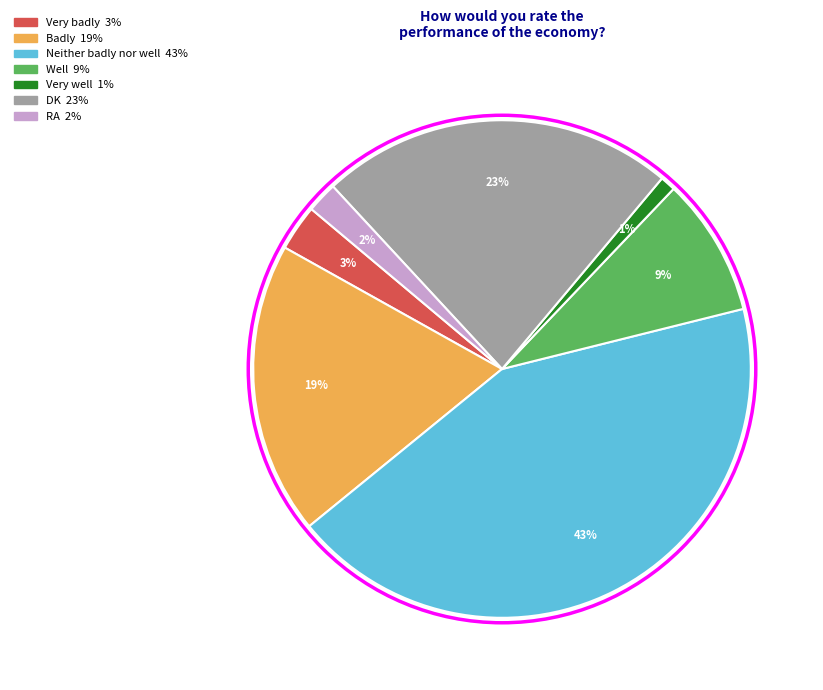

To the nearest percent, what is the difference between the Very badly and DK slice percentages?

20%